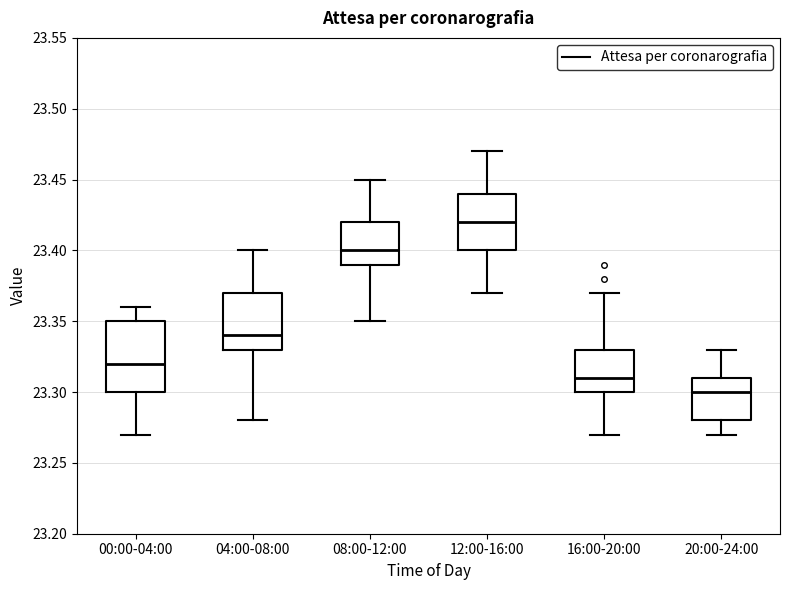

Where is the upper edge of the box for 20:00-24:00 on the y-axis? The values are not printed on the chart, so give them approximately, as read against the axis.

23.31